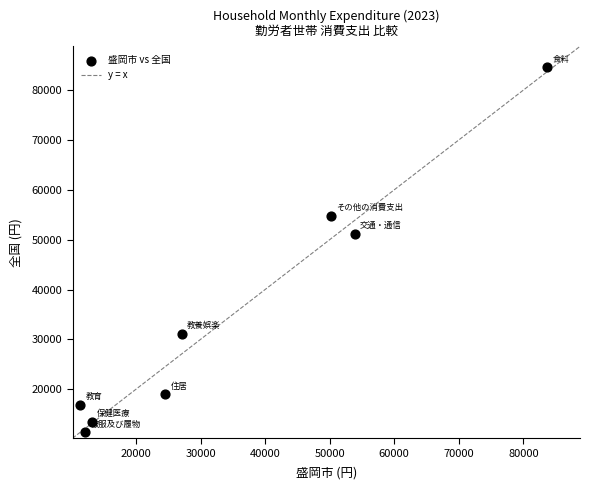

What is the range of Y values (max minus min)?

73208